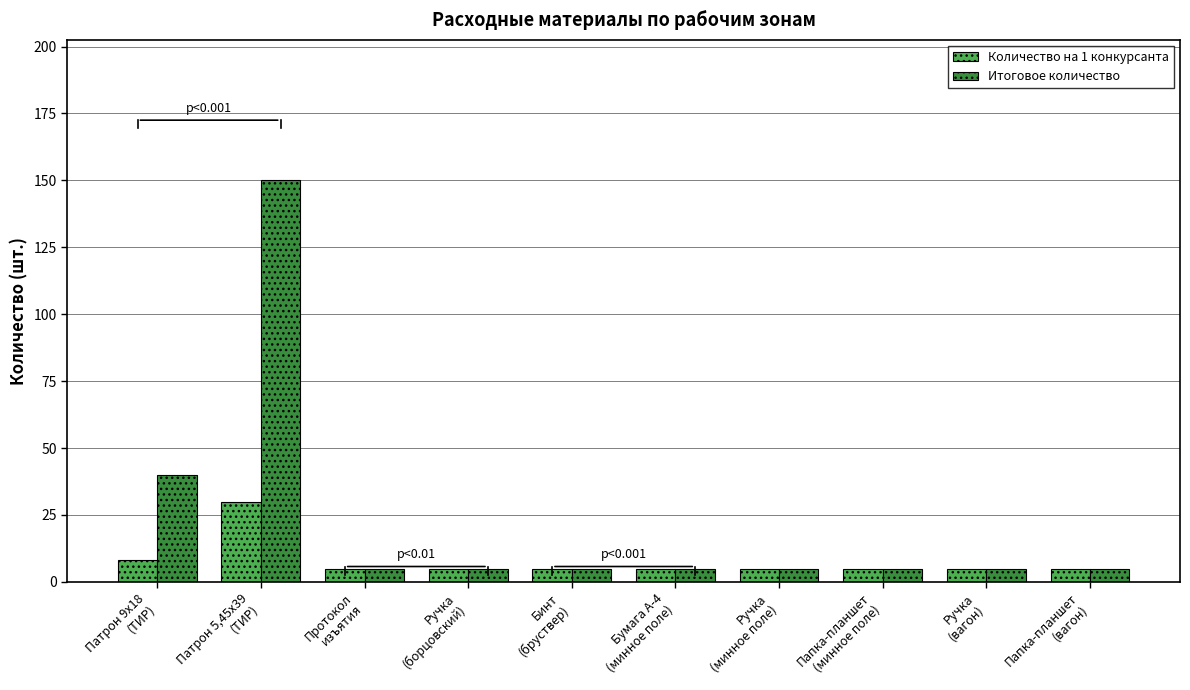

What are all the series names shown in the legend?

Количество на 1 конкурсанта, Итоговое количество